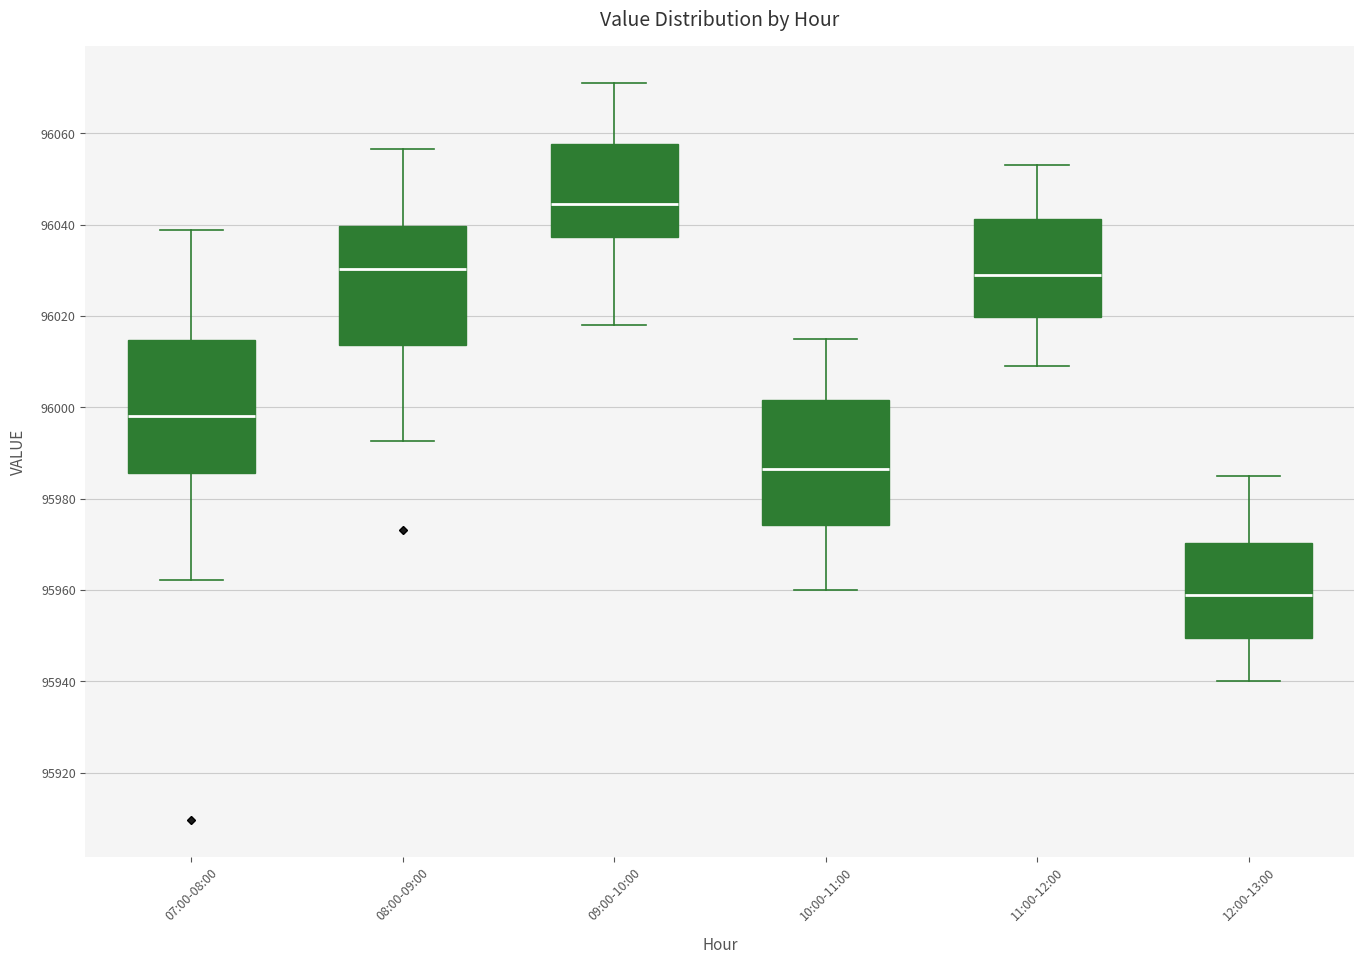

Reading left to right, transcribe this box plot: for each box, give where its median line is, the range the box spans, and where its two whiskers end, as read against the y-axis. The values are not printed on the chart, so give them approximately, as read against the axis.

07:00-08:00: median 95998, box 95986 to 96014, whiskers 95962 to 96038
08:00-09:00: median 96030, box 96014 to 96040, whiskers 95992 to 96056
09:00-10:00: median 96044, box 96038 to 96058, whiskers 96018 to 96072
10:00-11:00: median 95986, box 95974 to 96002, whiskers 95960 to 96016
11:00-12:00: median 96030, box 96020 to 96042, whiskers 96010 to 96054
12:00-13:00: median 95960, box 95950 to 95970, whiskers 95940 to 95986